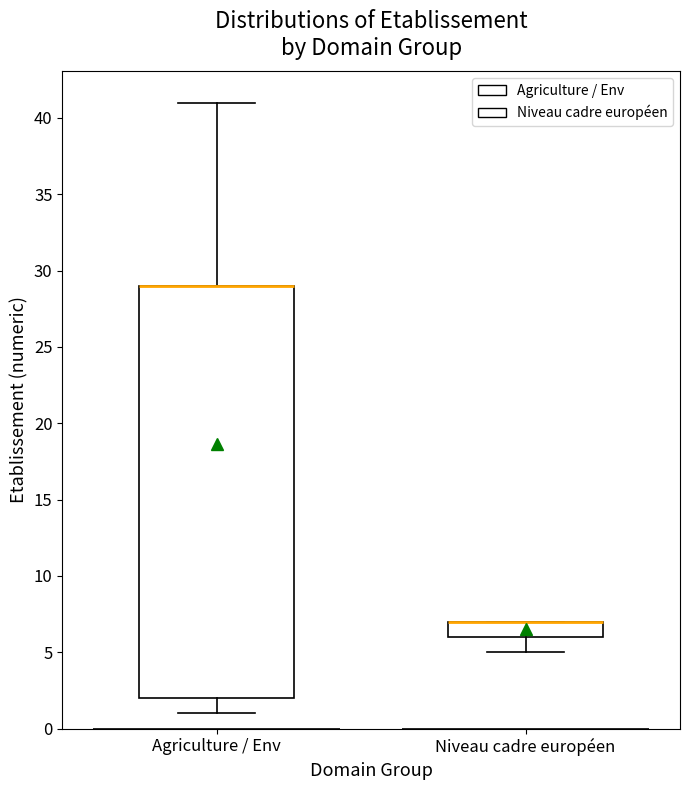

Where is the lower edge of the box for Niveau cadre européen on the y-axis? The values are not printed on the chart, so give them approximately, as read against the axis.

6